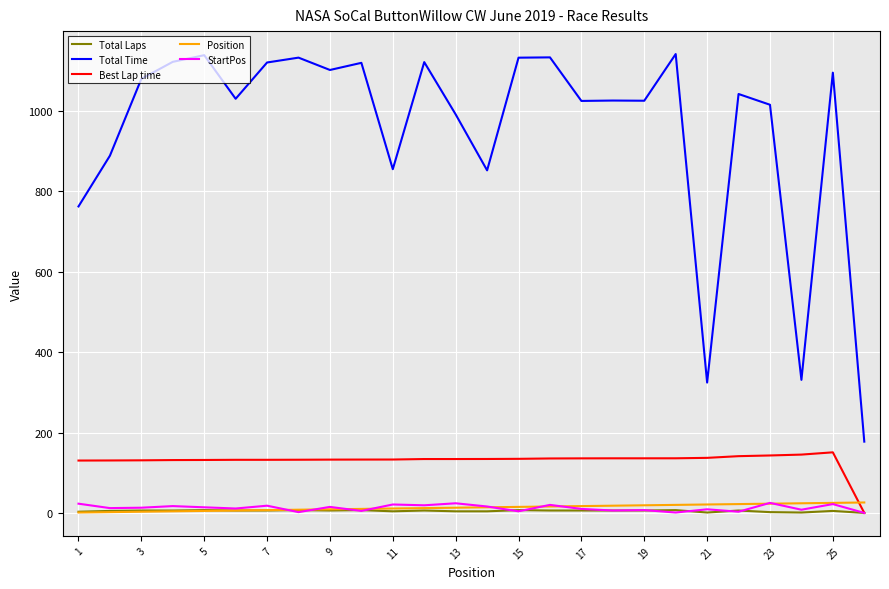

Which series has the widest spread of values?

Total Time